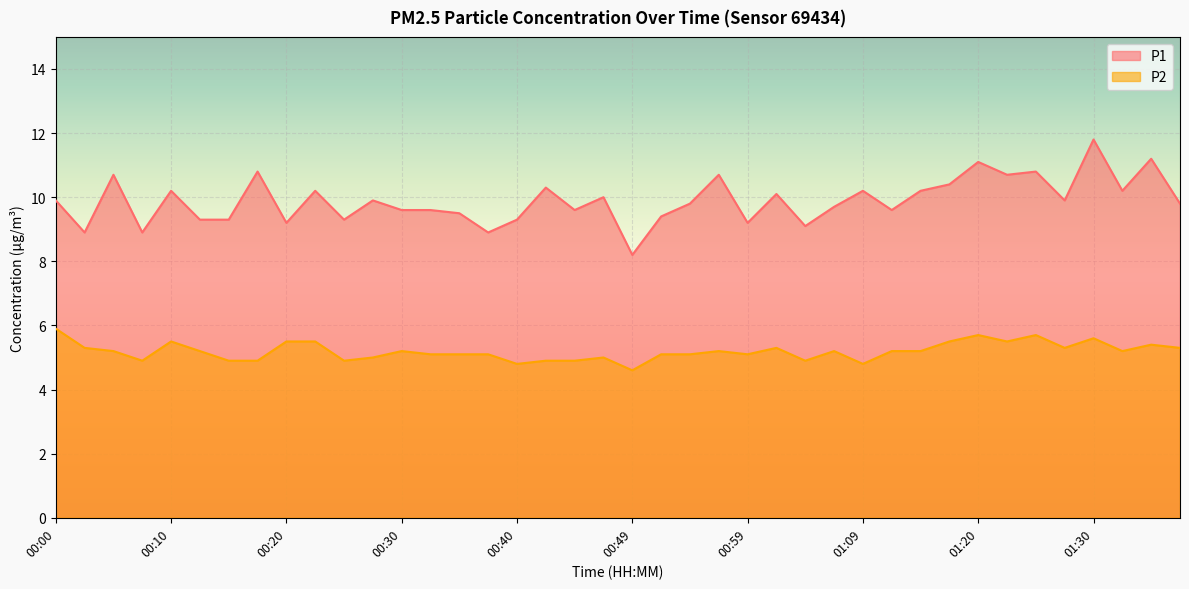

Reading left to right, list all the values displayed in this chart.

P1: 00:00=9.9	00:03=8.9	00:05=10.7	00:08=8.9	00:10=10.2	00:13=9.3	00:15=9.3	00:18=10.8	00:20=9.2	00:23=10.2	00:25=9.3	00:27=9.9	00:30=9.6	00:32=9.6	00:35=9.5	00:37=8.9	00:40=9.3	00:42=10.3	00:45=9.6	00:47=10.0	00:49=8.2	00:52=9.4	00:54=9.8	00:57=10.7	00:59=9.2	01:02=10.1	01:04=9.1	01:07=9.7	01:09=10.2	01:12=9.6	01:15=10.2	01:17=10.4	01:20=11.1	01:22=10.7	01:25=10.8	01:27=9.9	01:30=11.8	01:32=10.2	01:35=11.2	01:38=9.8
P2: 00:00=5.9	00:03=5.3	00:05=5.2	00:08=4.9	00:10=5.5	00:13=5.2	00:15=4.9	00:18=4.9	00:20=5.5	00:23=5.5	00:25=4.9	00:27=5.0	00:30=5.2	00:32=5.1	00:35=5.1	00:37=5.1	00:40=4.8	00:42=4.9	00:45=4.9	00:47=5.0	00:49=4.6	00:52=5.1	00:54=5.1	00:57=5.2	00:59=5.1	01:02=5.3	01:04=4.9	01:07=5.2	01:09=4.8	01:12=5.2	01:15=5.2	01:17=5.5	01:20=5.7	01:22=5.5	01:25=5.7	01:27=5.3	01:30=5.6	01:32=5.2	01:35=5.4	01:38=5.3